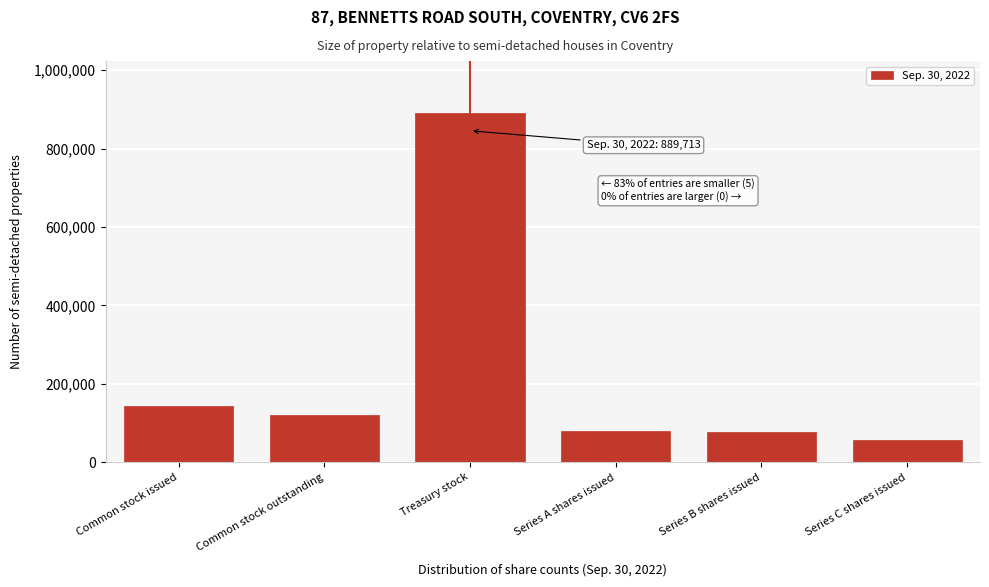

Which category has the highest value across all series?

Treasury stock